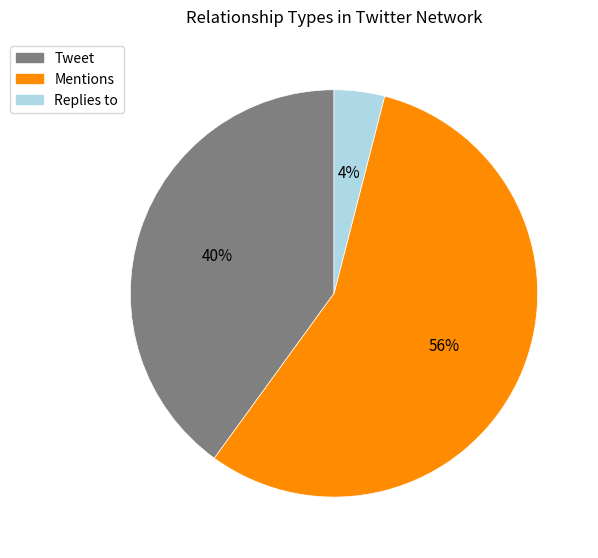

Is there a majority slice in this chart?

Yes